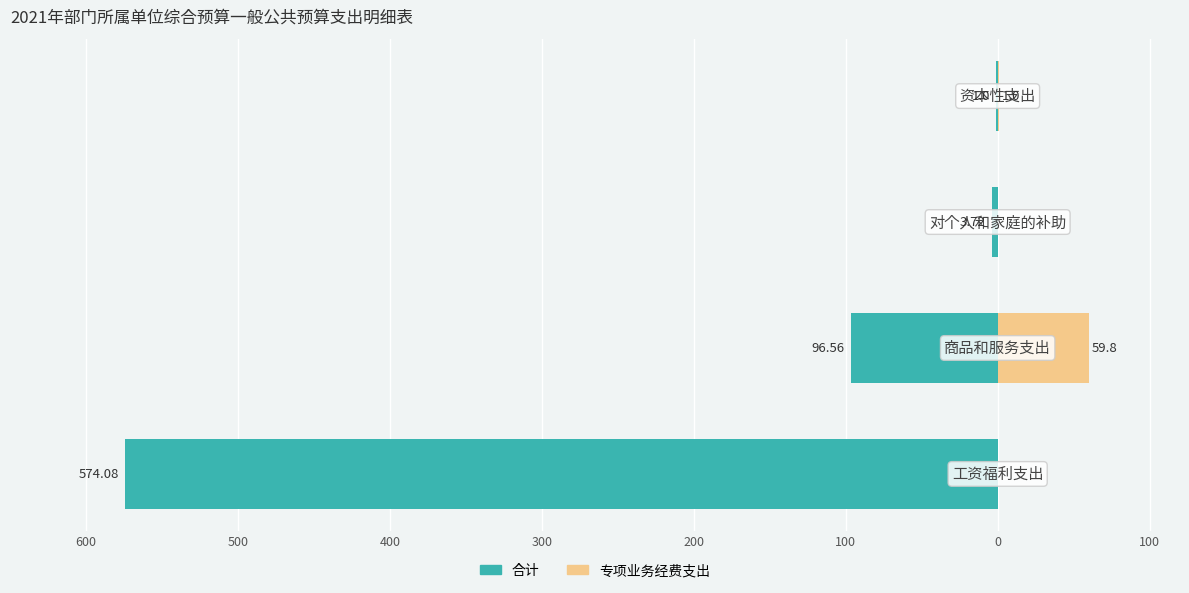

Reading left to right, transcribe all the data shown in this chart.

合计: -574.1	-96.6	-3.7	-1.0
专项业务经费支出: 0.0	59.8	0.0	1.0